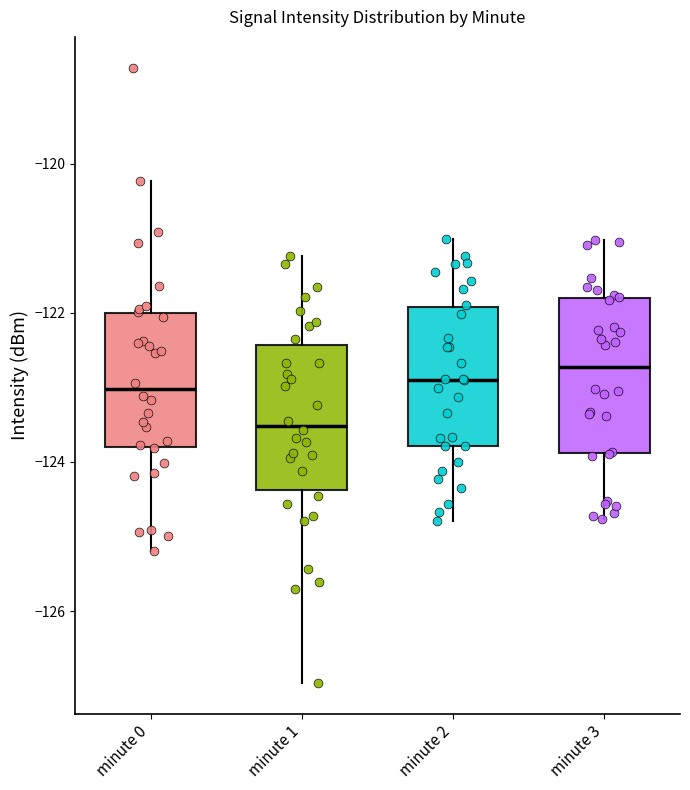

Reading left to right, read every box against the y-axis: the position of its median line, the range the box covers, and the ends of its whiskers. The values are not printed on the chart, so give them approximately, as read against the axis.

minute 0: median -123.0, box -123.8 to -122.0, whiskers -125.2 to -120.2
minute 1: median -123.6, box -124.4 to -122.4, whiskers -127.0 to -121.2
minute 2: median -122.8, box -123.8 to -122.0, whiskers -124.8 to -121.0
minute 3: median -122.8, box -123.8 to -121.8, whiskers -124.8 to -121.0